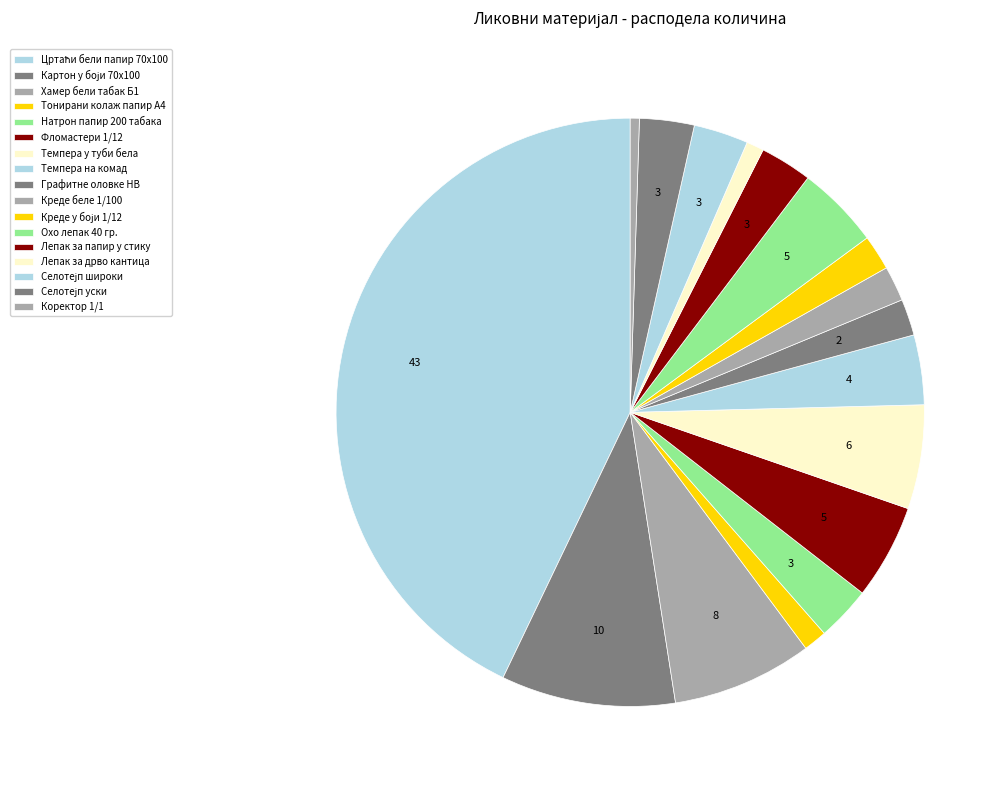

To the nearest percent, what is the combined percentage of Коректор 1/1 and Темпера на комад?

4%